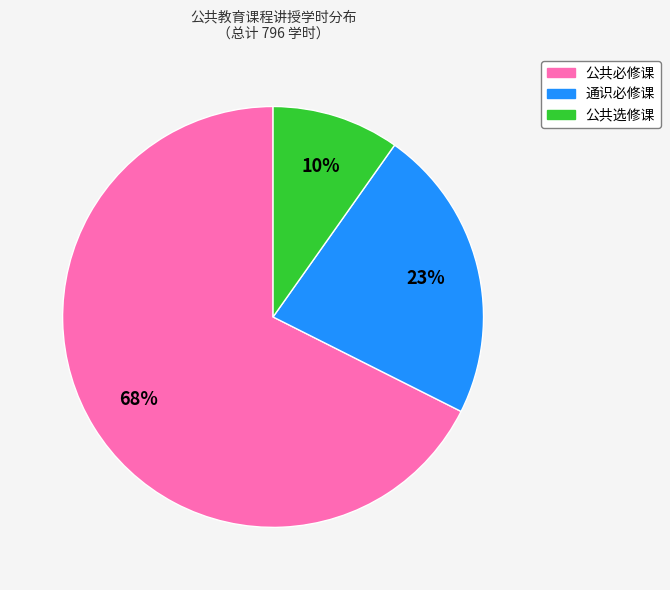

Count the number of slices in the pie.

3